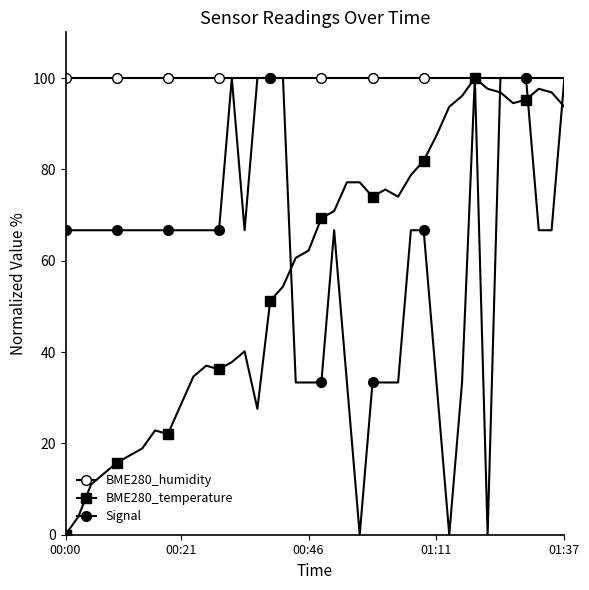

Reading left to right, transcribe all the data shown in this chart.

BME280_humidity: 100.0	100.0	100.0	100.0	100.0	100.0	100.0	100.0	100.0	100.0	100.0	100.0	100.0	100.0	100.0	100.0	100.0	100.0	100.0	100.0	100.0	100.0	100.0	100.0	100.0	100.0	100.0	100.0	100.0	100.0	100.0	100.0	100.0	100.0	100.0	100.0	100.0	100.0	100.0	100.0
BME280_temperature: 0.0	3.9	11.0	13.4	15.7	17.3	18.9	22.8	22.0	28.3	34.6	37.0	36.2	37.8	40.2	27.6	51.2	54.3	60.6	62.2	69.3	70.9	77.2	77.2	74.0	75.6	74.0	78.7	81.9	87.4	93.7	96.1	100.0	97.6	96.9	94.5	95.3	97.6	96.9	93.7
Signal: 66.7	66.7	66.7	66.7	66.7	66.7	66.7	66.7	66.7	66.7	66.7	66.7	66.7	100.0	66.7	100.0	100.0	100.0	33.3	33.3	33.3	66.7	33.3	0.0	33.3	33.3	33.3	66.7	66.7	33.3	0.0	33.3	100.0	0.0	100.0	100.0	100.0	66.7	66.7	100.0